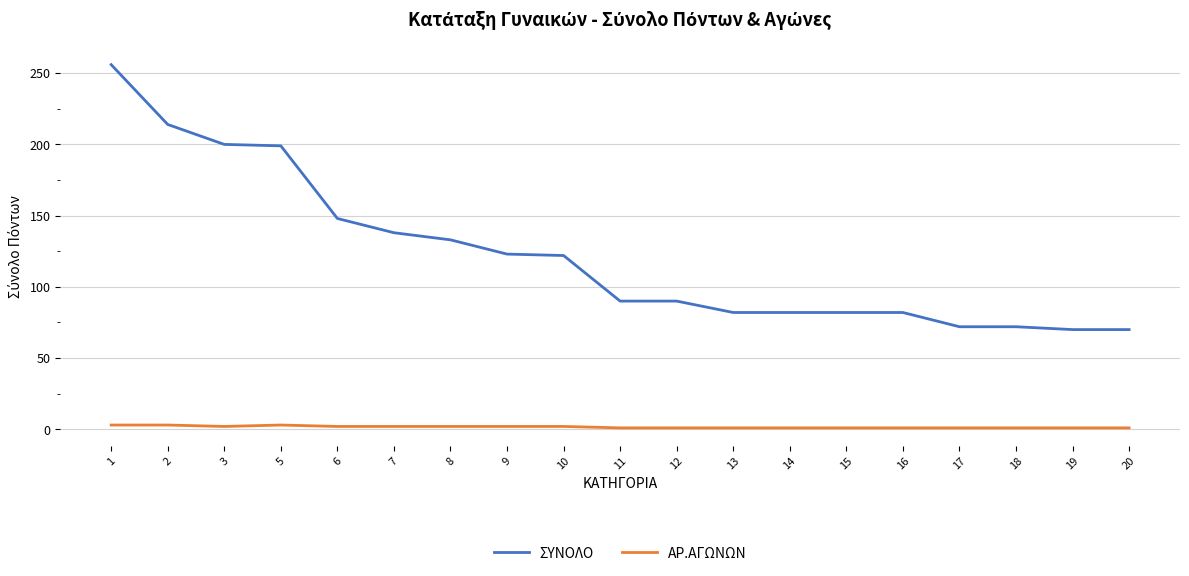

How many lines are shown in the chart?

2